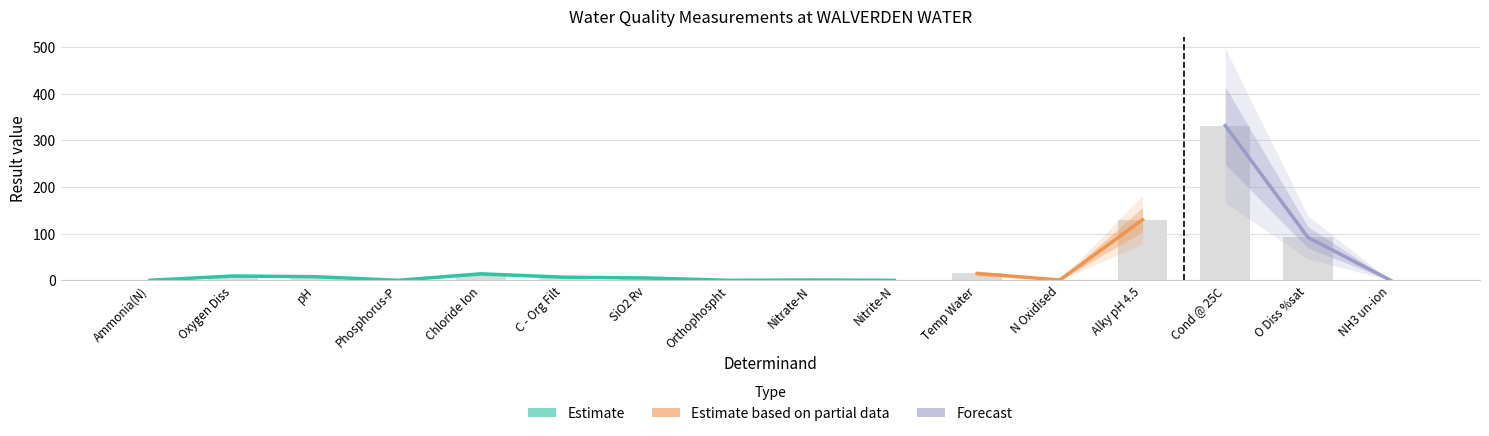

Which label corresponds to the largest value in the chart?

Cond @ 25C